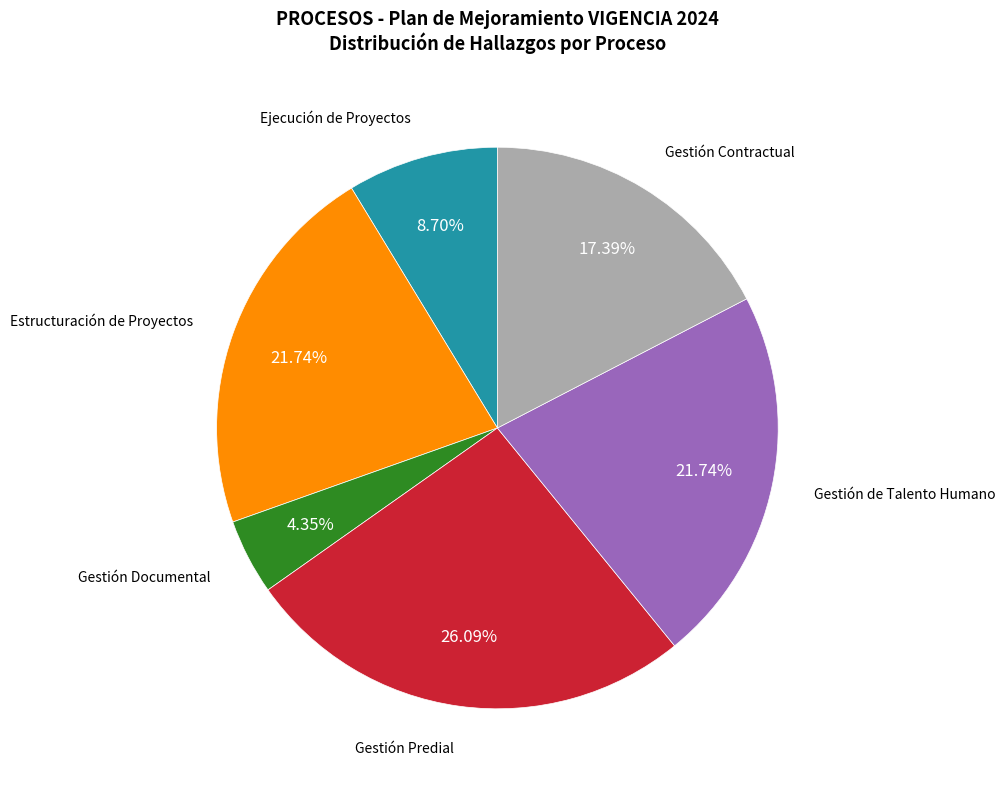

Does any single category account for the majority?

No